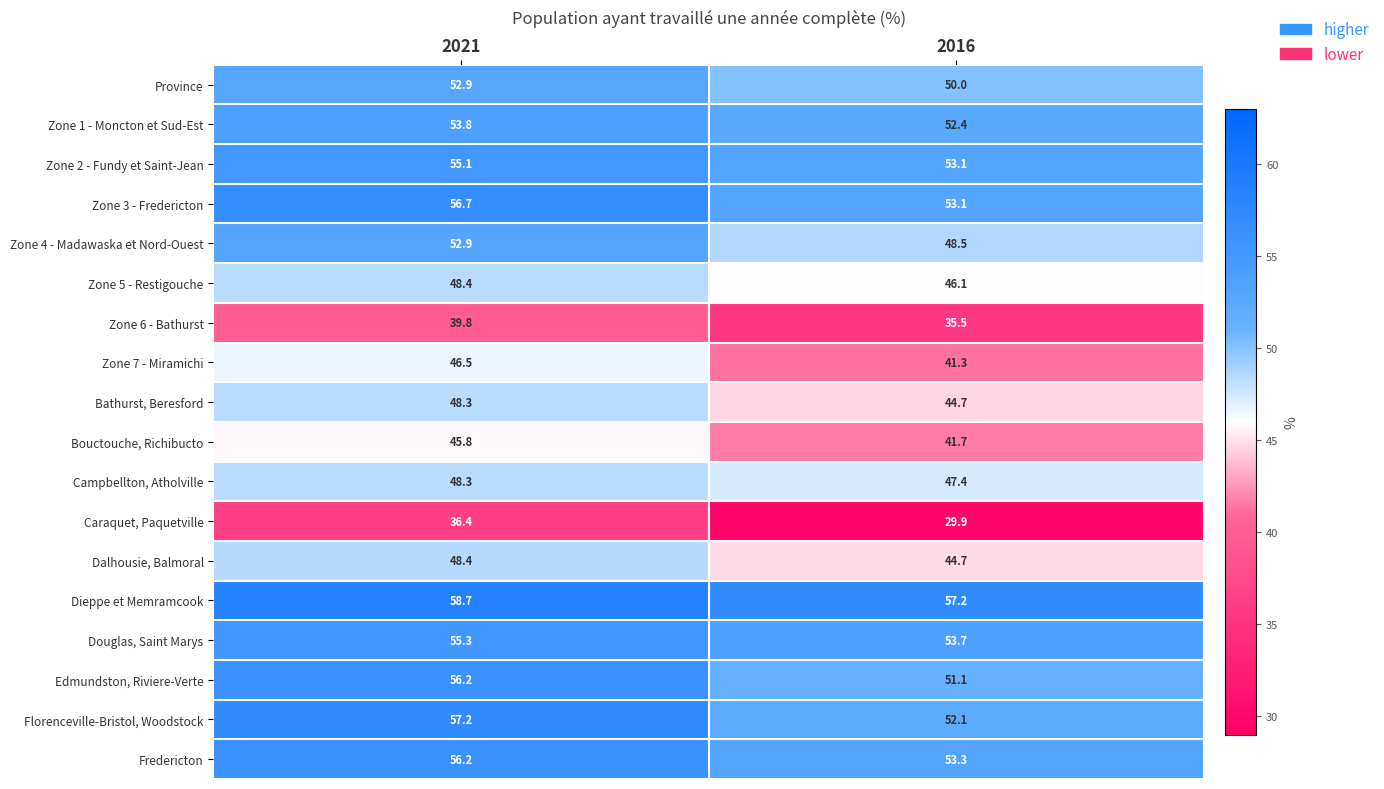

What is the greatest value displayed?

58.7